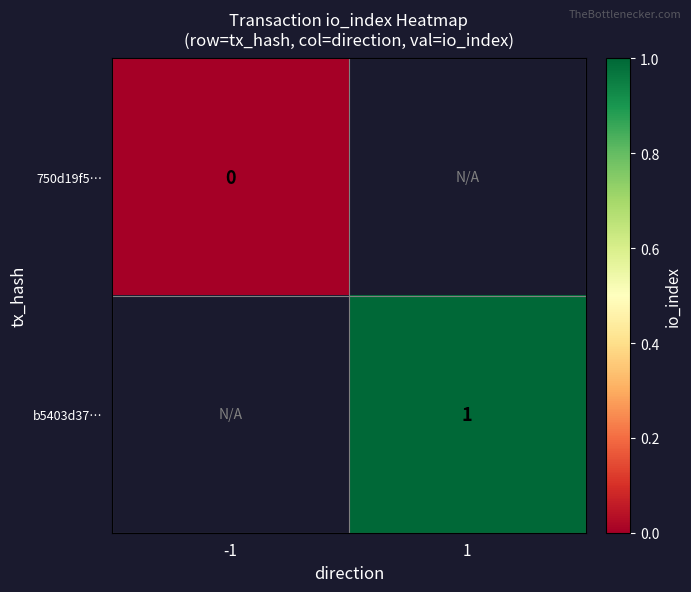

True or false: b5403d37… has a value of 0 at 1.

False